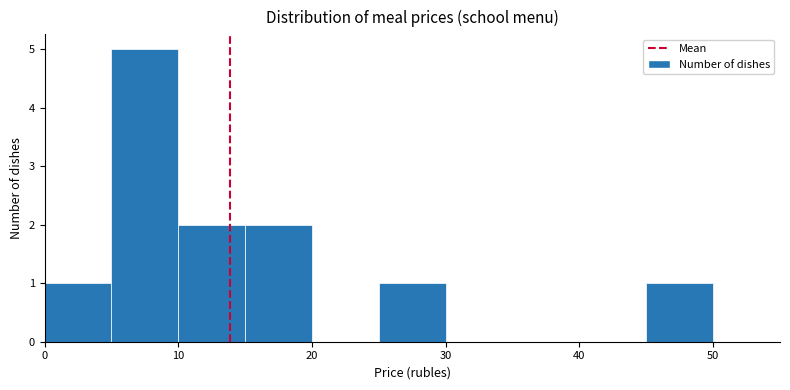

Reading left to right, transcribe this chart: for each bar, give the range it covers on the x-axis and its height. The values are not printed on the chart, so give them approximately, as read against the axis.

0 to 5: 1
5 to 10: 5
10 to 15: 2
15 to 20: 2
20 to 25: 0
25 to 30: 1
30 to 35: 0
35 to 40: 0
40 to 45: 0
45 to 50: 1
50 to 55: 0